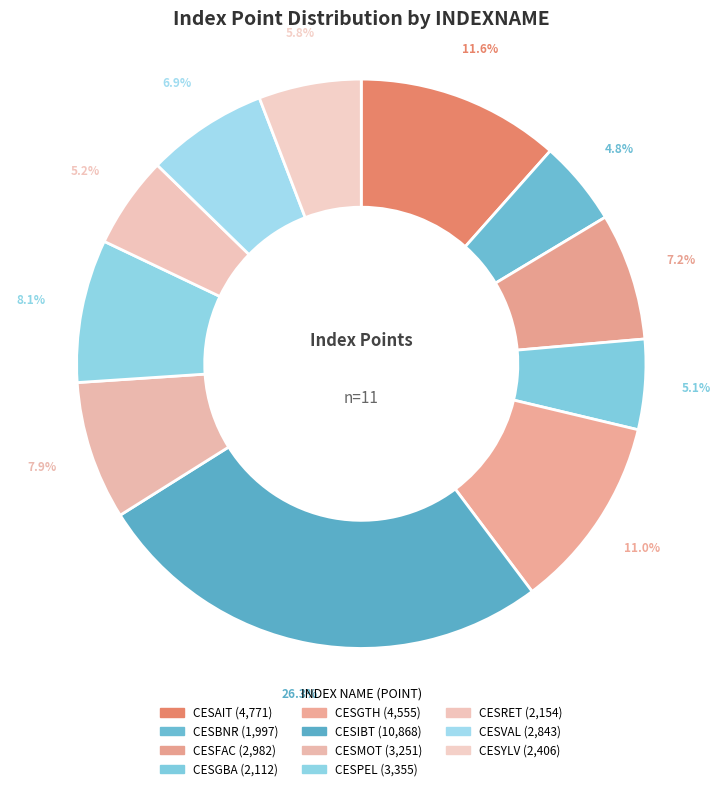

Is there any slice that represents more than half of the pie?

No